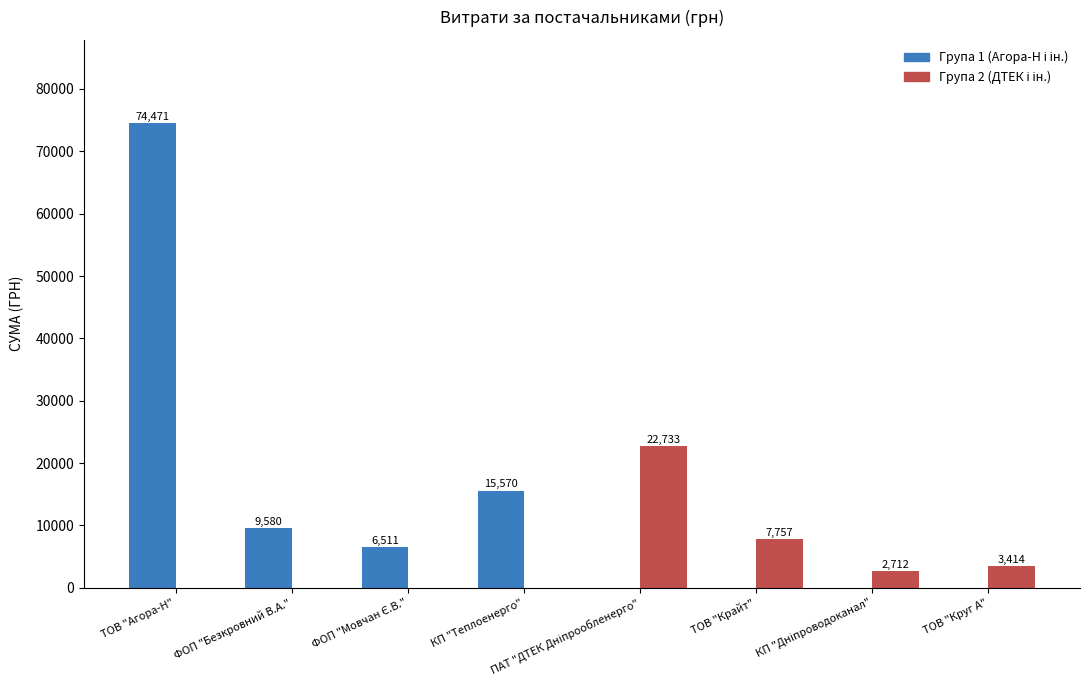

At which category is the sum across all series the highest?

ТОВ "Агора-Н"